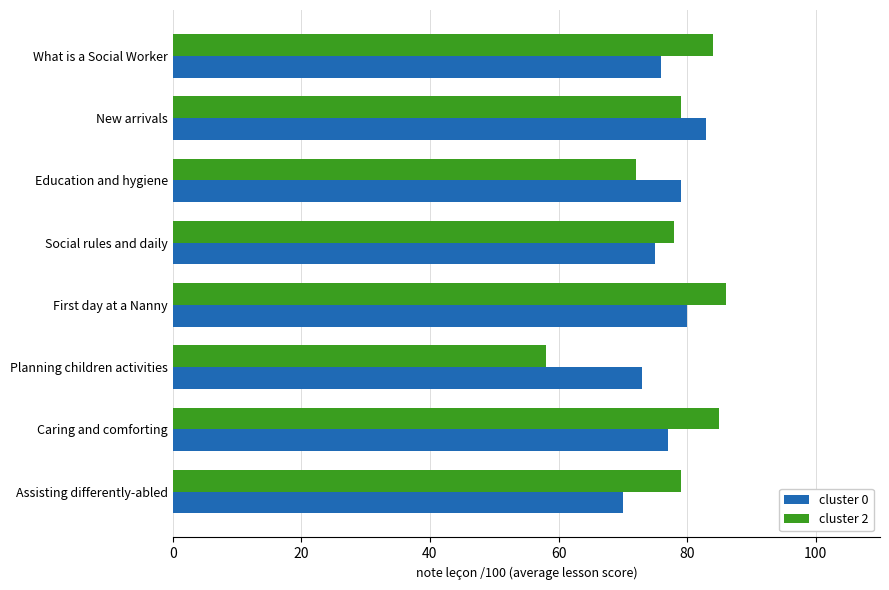

Is the value of cluster 2 at What is a Social Worker greater than the value of cluster 0 at Planning children activities?

Yes